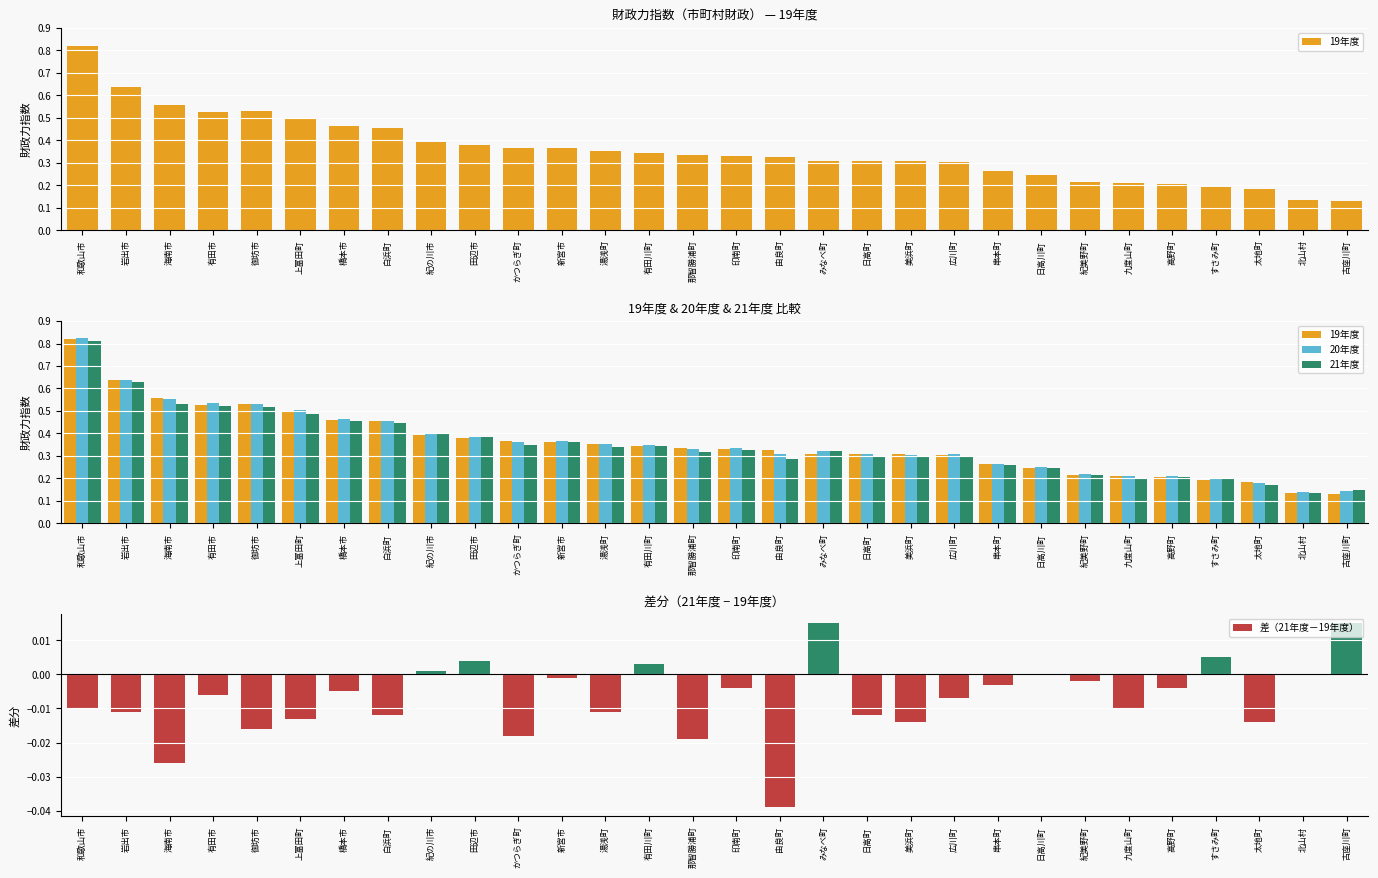

Is the value of 19年度 at 北山村 greater than the value of 差（21年度－19年度） at 有田川町?

Yes